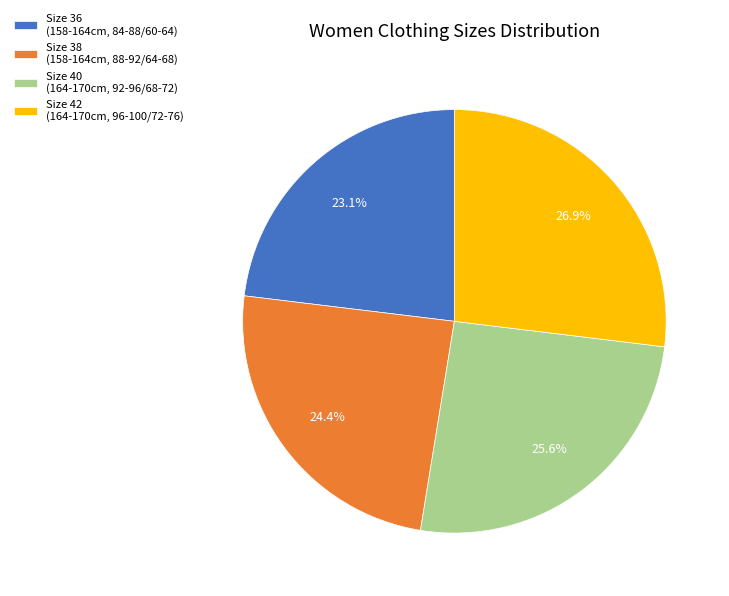

Which slice is the largest?

Size 42 (164-170cm, 96-100/72-76)